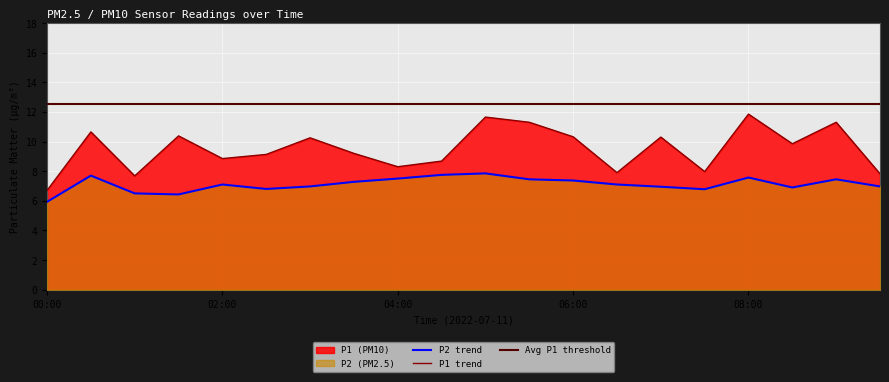

What is the value of the P1 point at the 16th from the left?

8.0